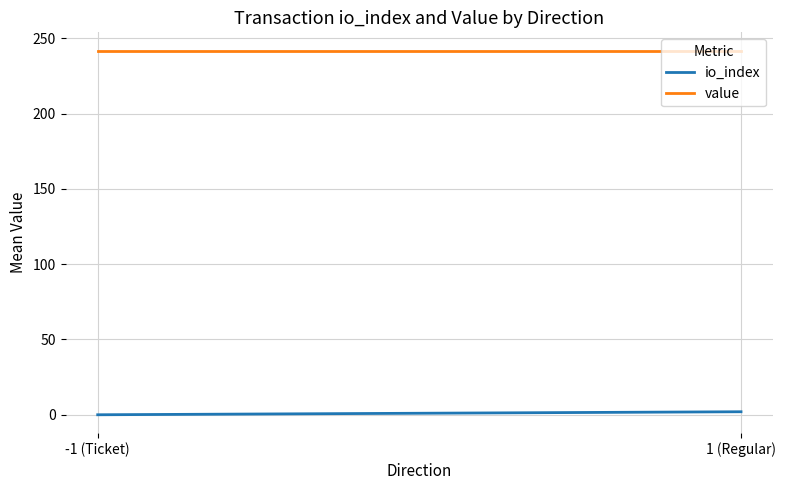

What is the greatest value displayed?

242.0